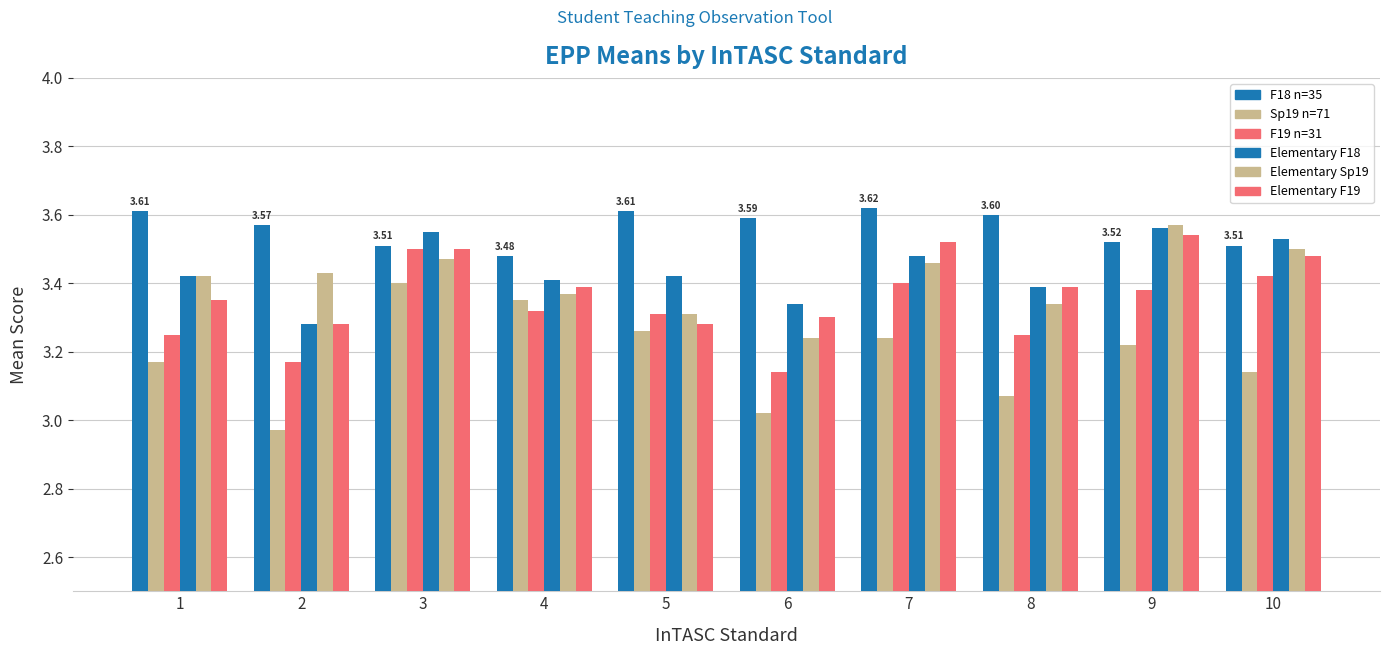

What is the maximum value for Sp19 n=71?

3.4